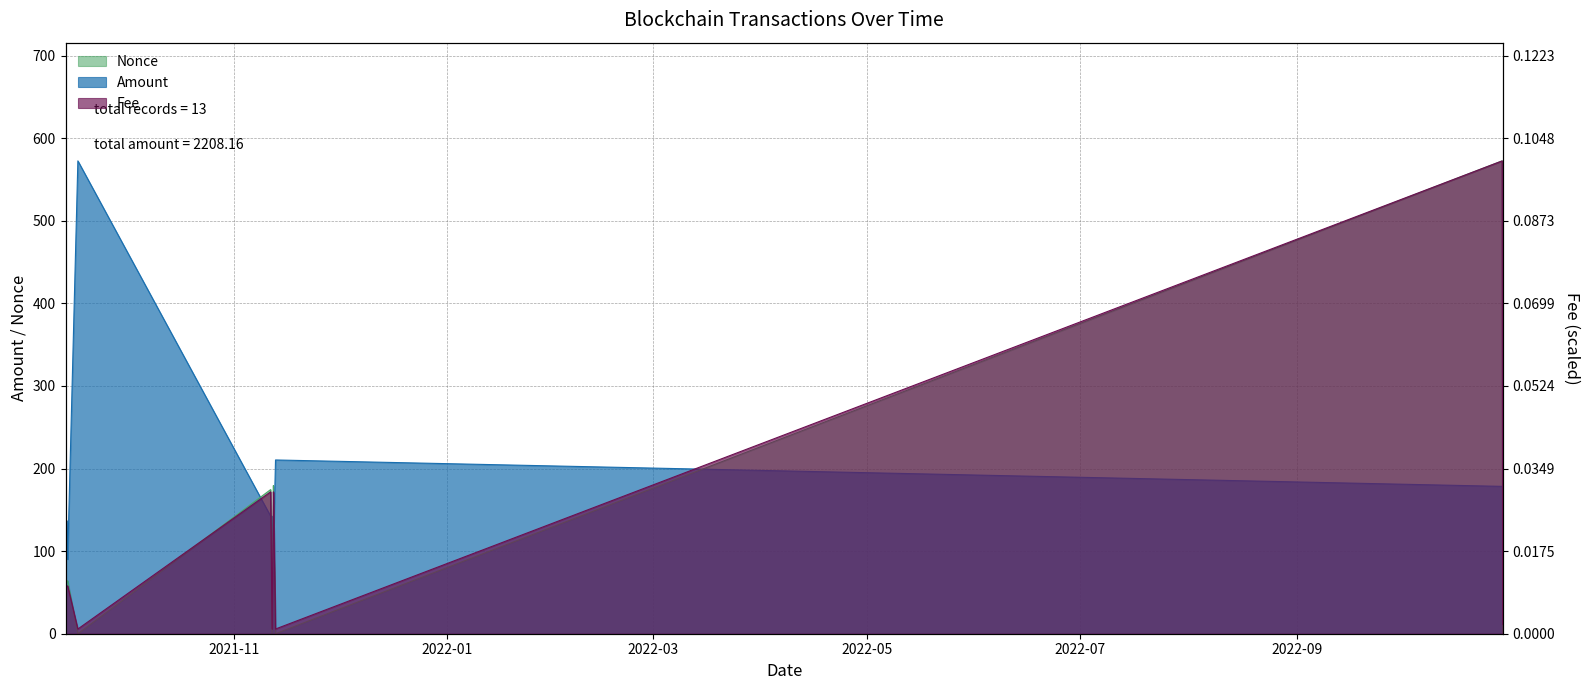

True or false: Fee and Nonce intersect in this chart.

True